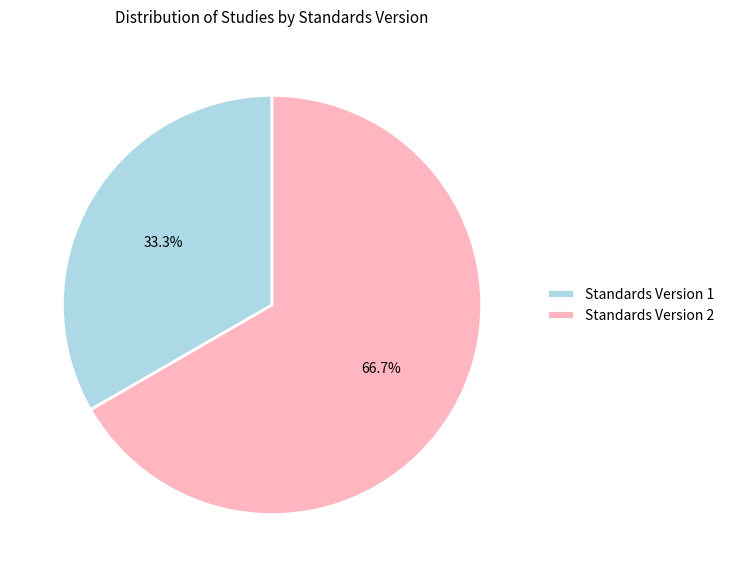

Approximately how many times larger is the value at Standards Version 2 compared to Standards Version 1?

2.0